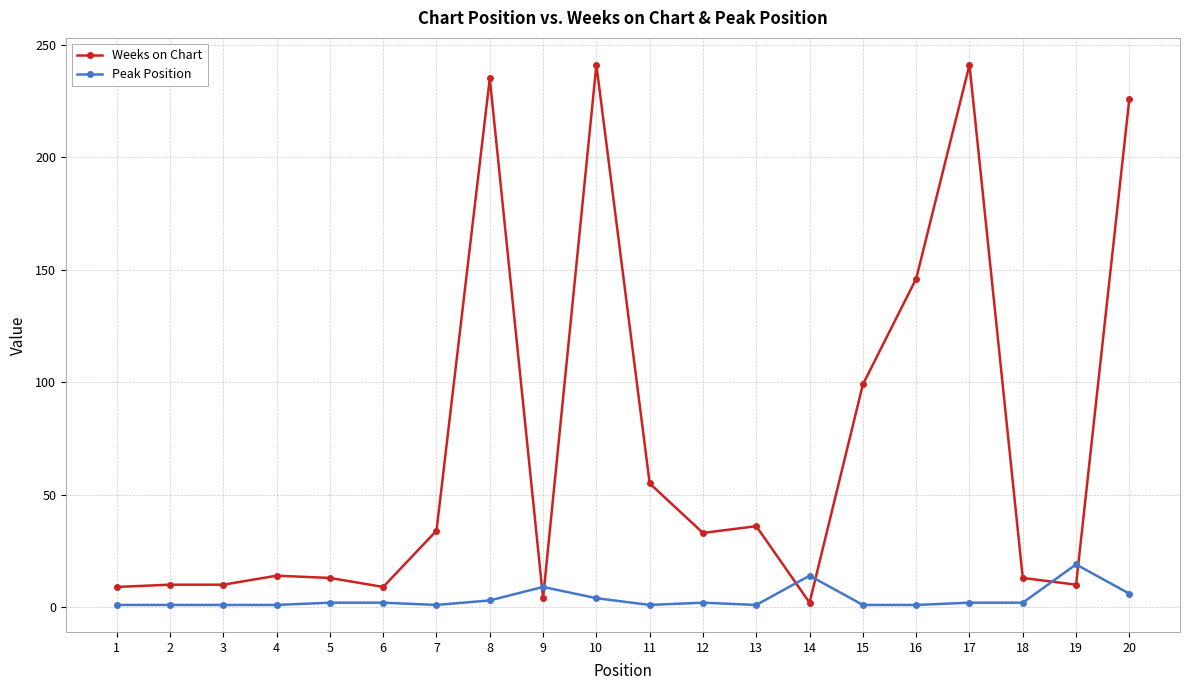

What is the difference between the maximum and minimum values in the Weeks on Chart series?

239